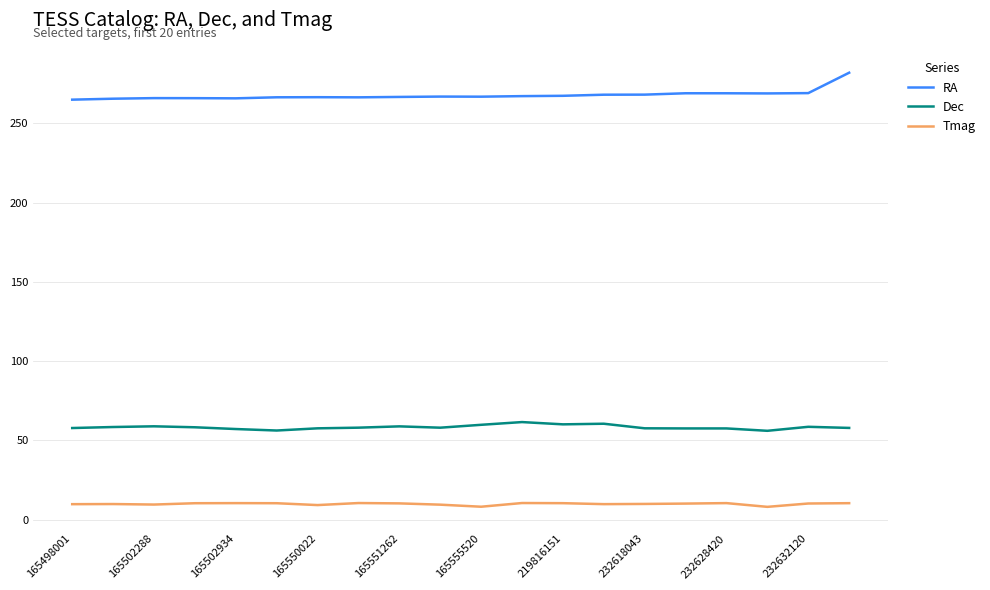

Rank the series by their average value, from lowest to highest.

Tmag, Dec, RA